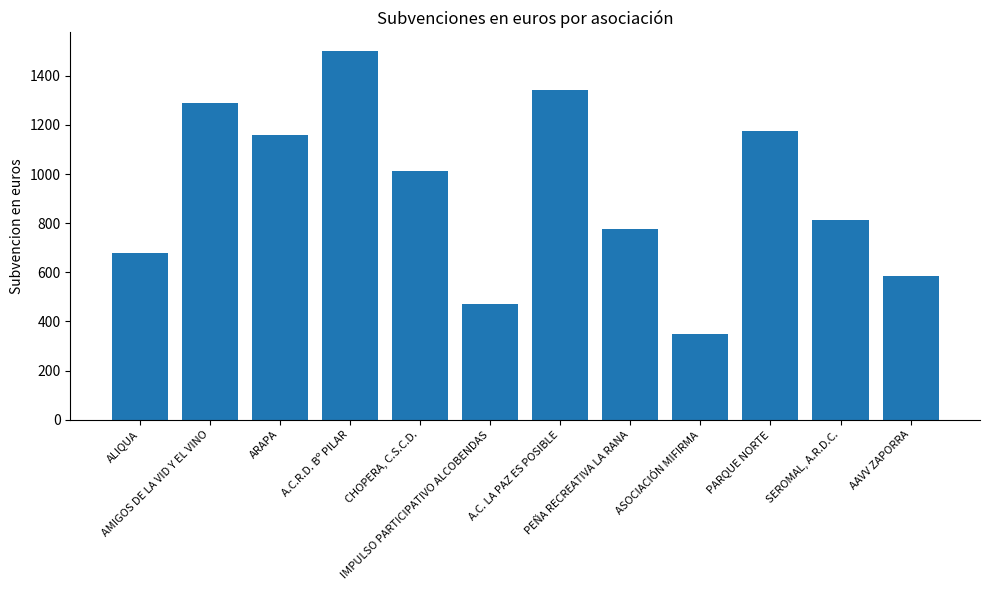

Reading left to right, what are all the values shown in this chart?

677.0	1290.0	1157.6	1501.2	1012.9	470.0	1342.0	777.8	350.0	1175.7	813.9	585.0